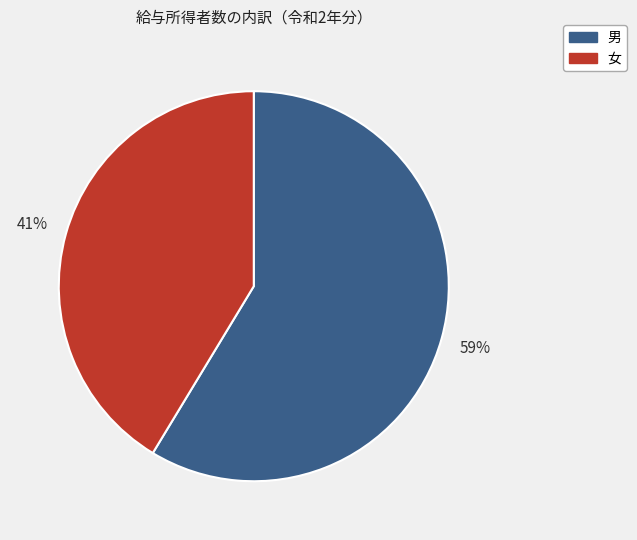

What is the ratio of the value at 女 to the value at 男?

0.7